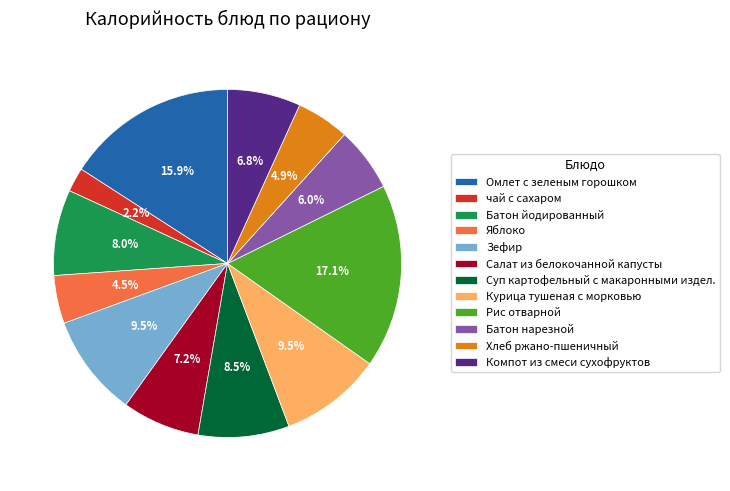

To the nearest percent, what is the average slice percentage?

8%